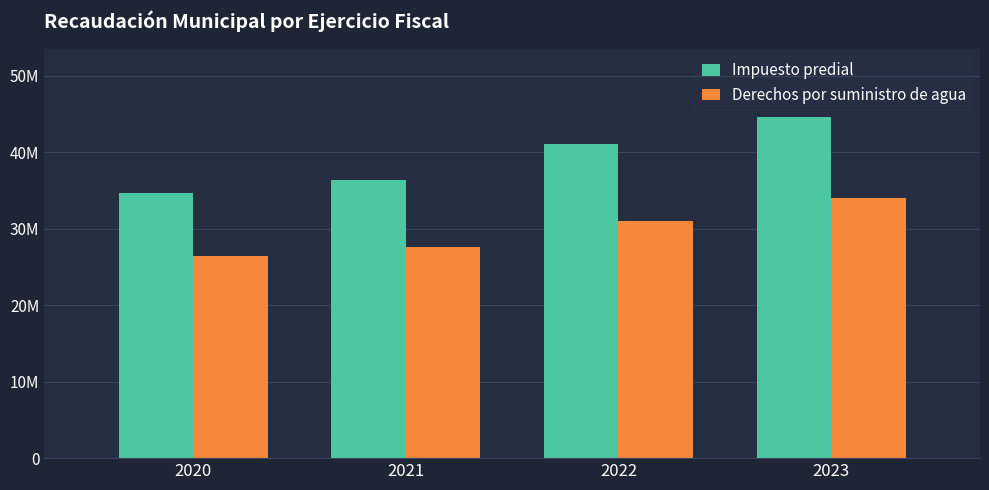

Which series has the largest total across all categories?

Impuesto predial